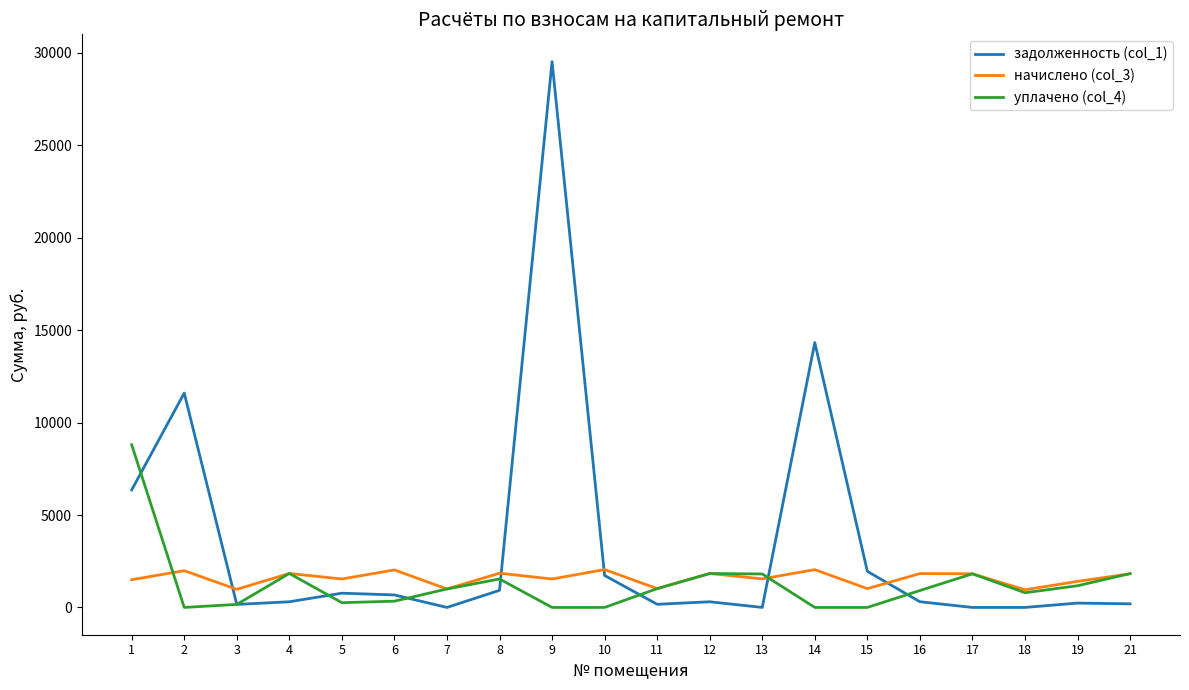

The начислено (col_3) series shows 1408.7 at 19. True or false?

True